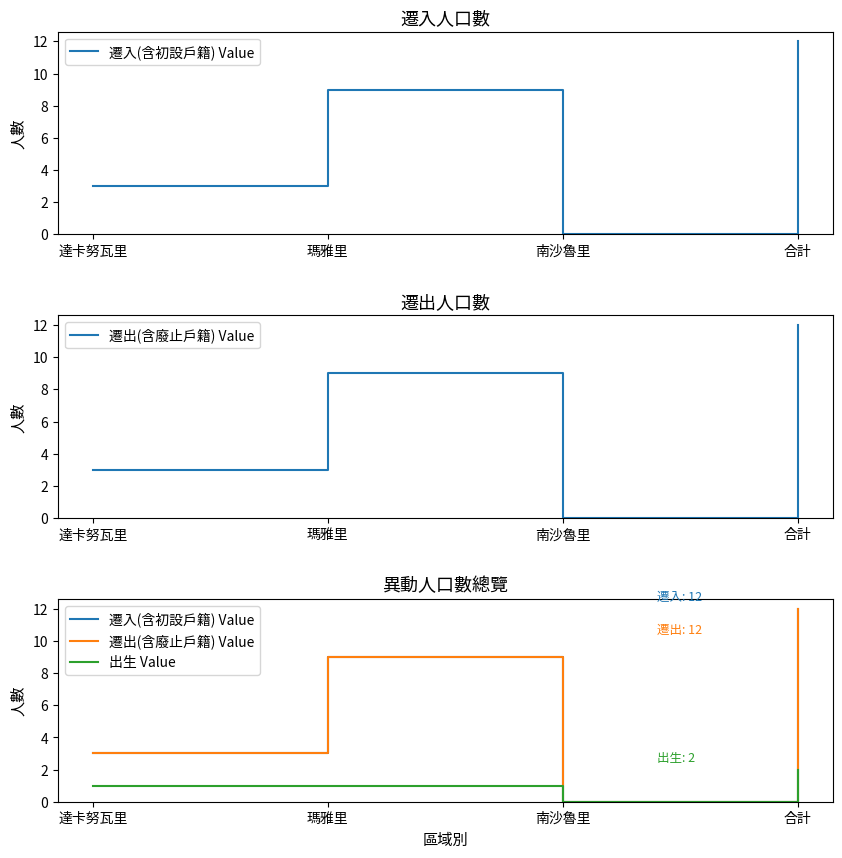

The value of 遷出(含廢止戶籍) Value at 南沙魯里 is 0. True or false?

True